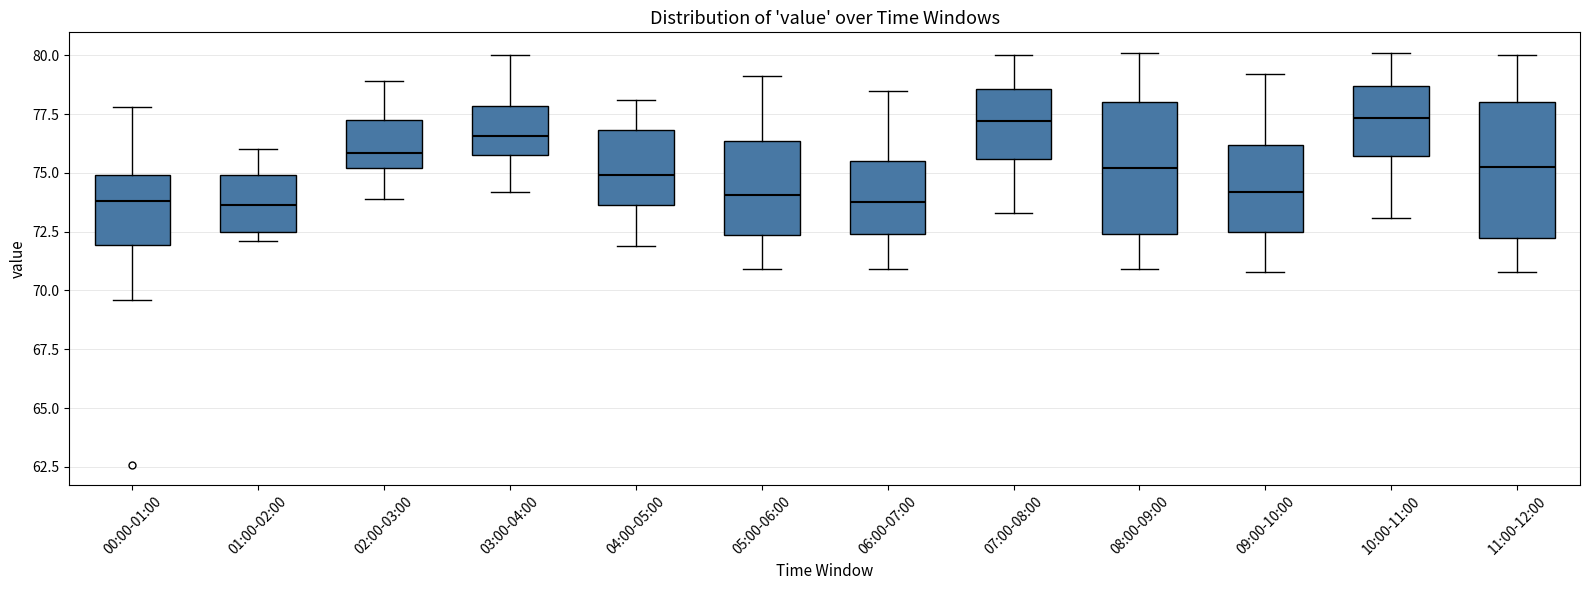

Reading left to right, read every box against the y-axis: the position of its median line, the range the box covers, and the ends of its whiskers. The values are not printed on the chart, so give them approximately, as read against the axis.

00:00-01:00: median 74.0, box 72.0 to 75.0, whiskers 69.5 to 78.0
01:00-02:00: median 73.5, box 72.5 to 75.0, whiskers 72.0 to 76.0
02:00-03:00: median 76.0, box 75.0 to 77.5, whiskers 74.0 to 79.0
03:00-04:00: median 76.5, box 76.0 to 78.0, whiskers 74.0 to 80.0
04:00-05:00: median 75.0, box 73.5 to 77.0, whiskers 72.0 to 78.0
05:00-06:00: median 74.0, box 72.5 to 76.5, whiskers 71.0 to 79.0
06:00-07:00: median 74.0, box 72.5 to 75.5, whiskers 71.0 to 78.5
07:00-08:00: median 77.0, box 75.5 to 78.5, whiskers 73.5 to 80.0
08:00-09:00: median 75.0, box 72.5 to 78.0, whiskers 71.0 to 80.0
09:00-10:00: median 74.0, box 72.5 to 76.0, whiskers 71.0 to 79.0
10:00-11:00: median 77.5, box 75.5 to 78.5, whiskers 73.0 to 80.0
11:00-12:00: median 75.5, box 72.5 to 78.0, whiskers 71.0 to 80.0